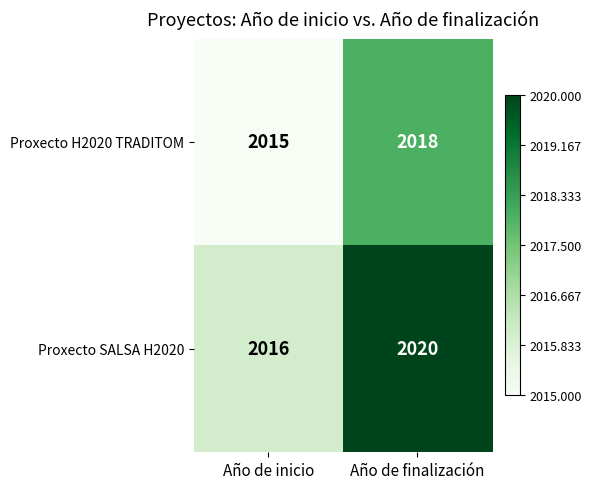

How many distinct data groups are displayed?

2